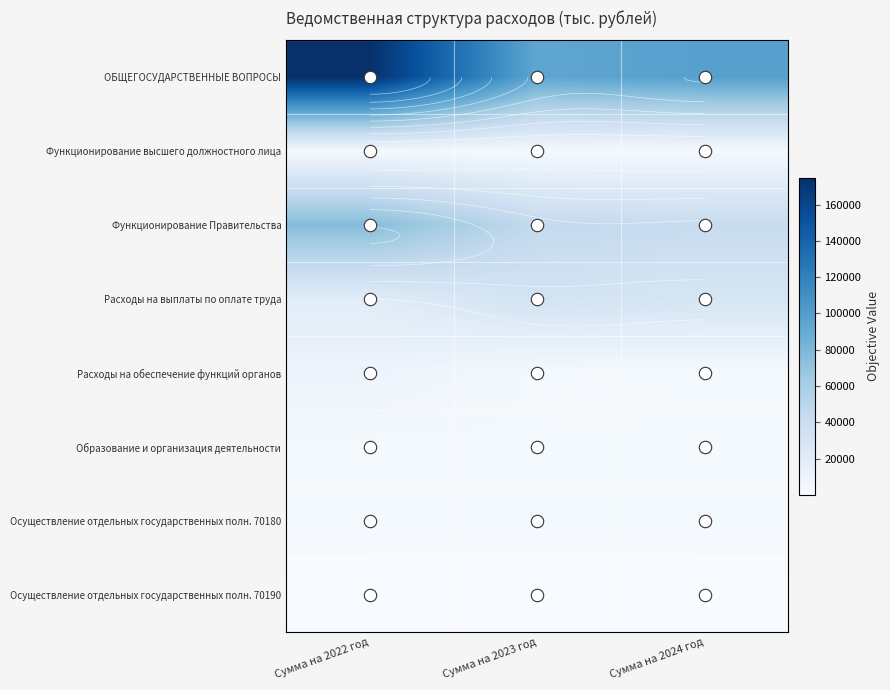

List the labels in order of Расходы на обеспечение функций органов value, smallest first.

Сумма на 2023 год, Сумма на 2024 год, Сумма на 2022 год